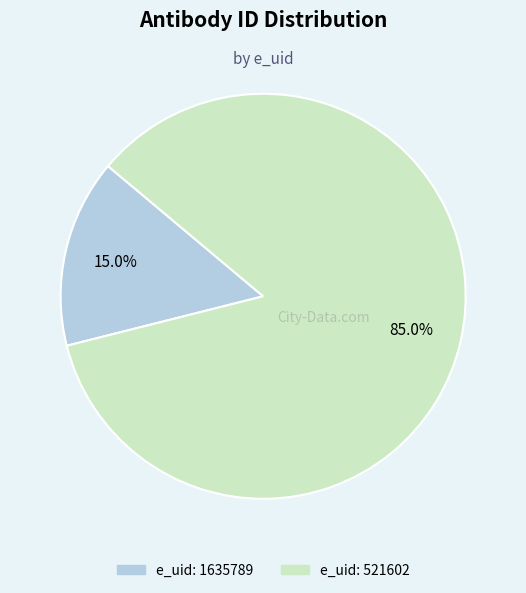

To the nearest percent, what is the average slice percentage?

50%